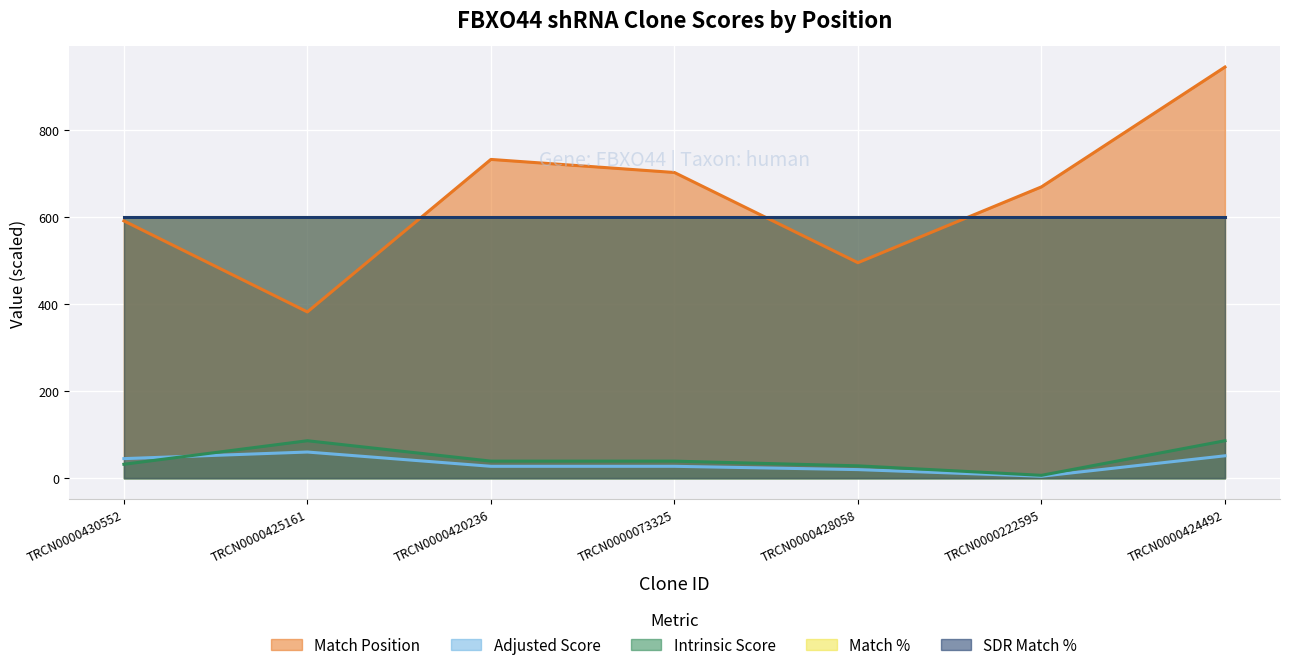

Does the chart display data point markers on the line(s)?

No